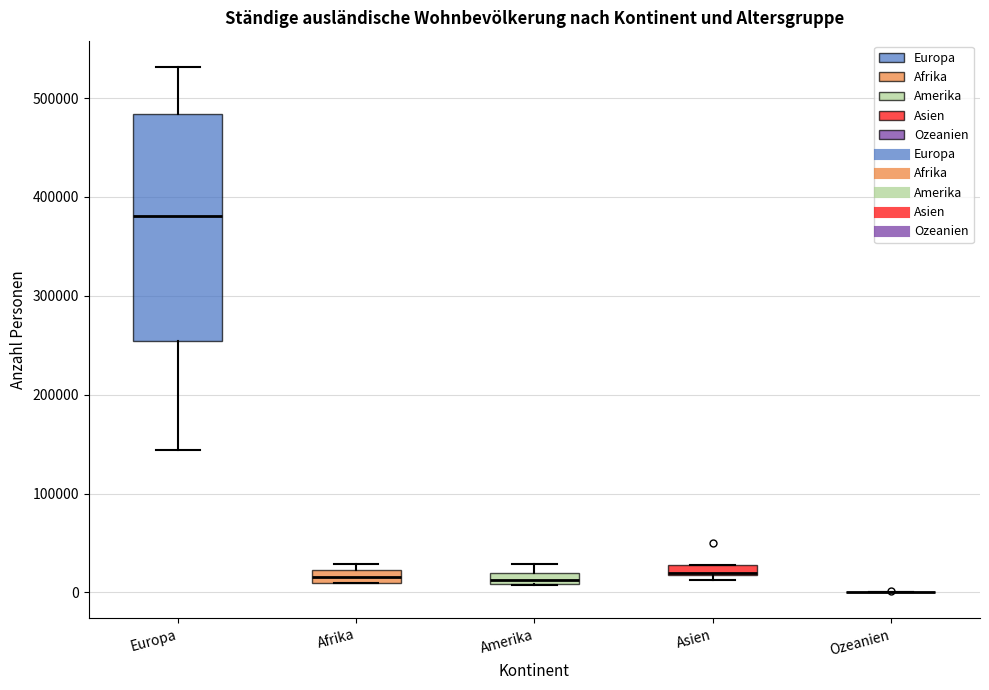

Comparing the boxes themselves (not the whiskers), which one is the tallest?

Europa